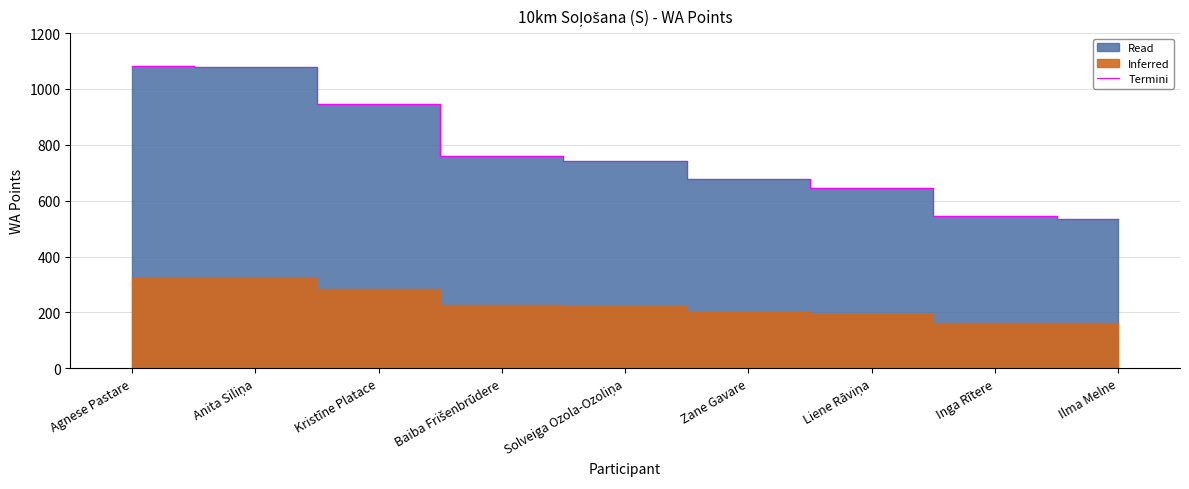

What is the approximate value of Termini at Zane Gavare?

676